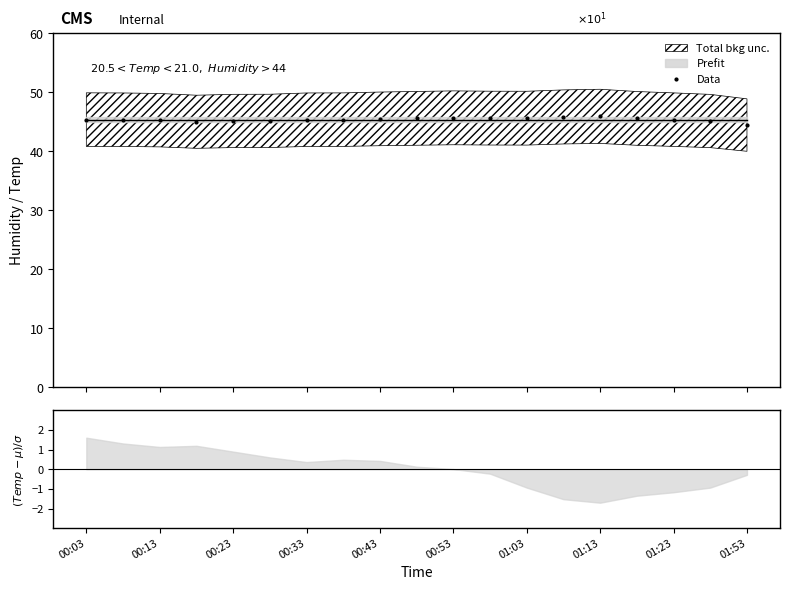

Which has a higher value, 00:13 or 00:43?

00:13